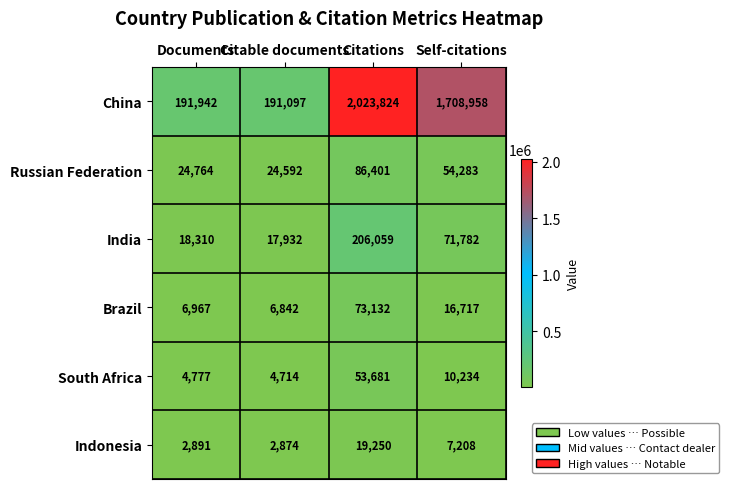

What is the difference between the maximum and minimum values in the South Africa series?

48967